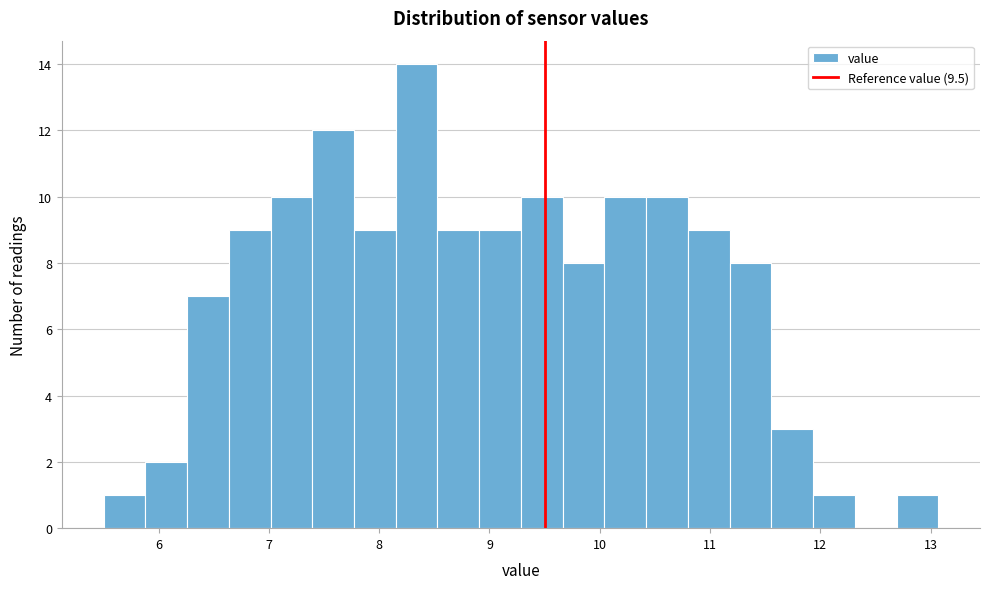

Read against the x-axis, roughly where is the centre of the tallest bar?

8.3